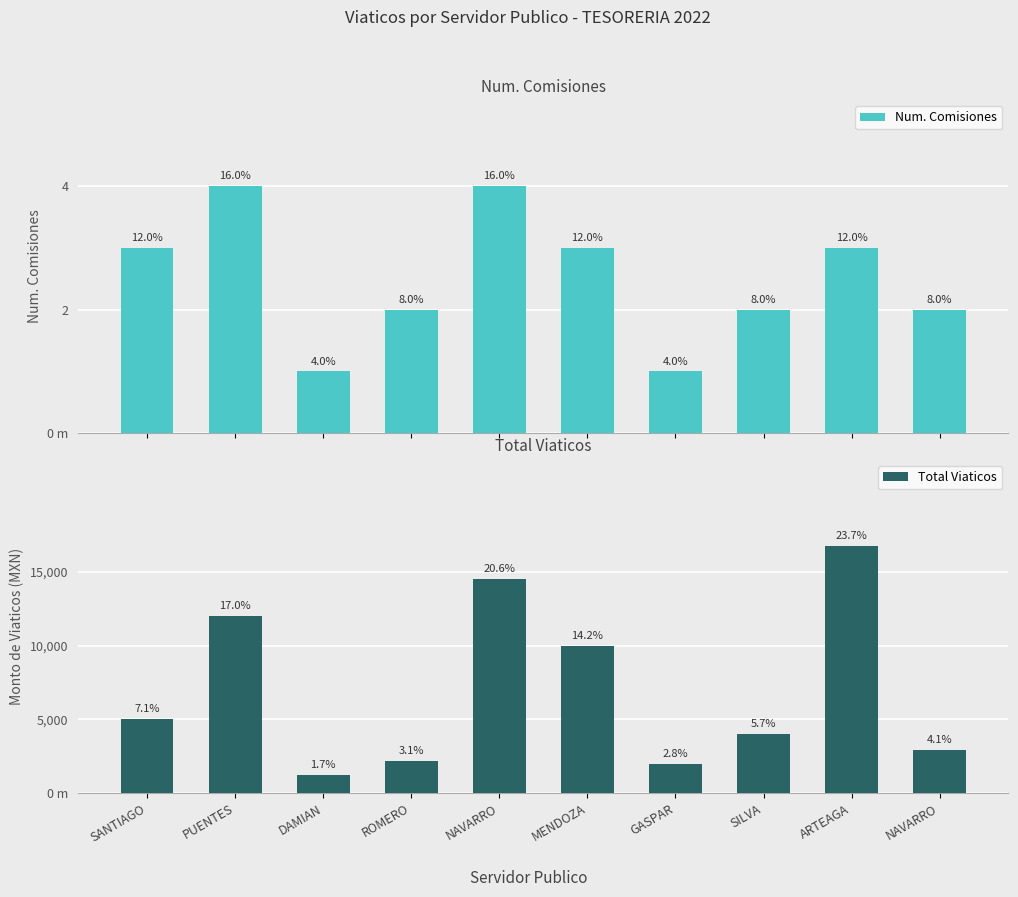

Is the value of Total Viaticos at GASPAR greater than the value of Num. Comisiones at DAMIAN?

Yes